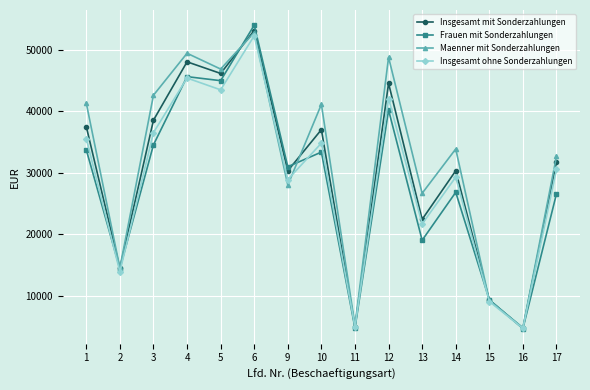

What is the sum of the Insgesamt mit Sonderzahlungen values at 13 and 11?

27399